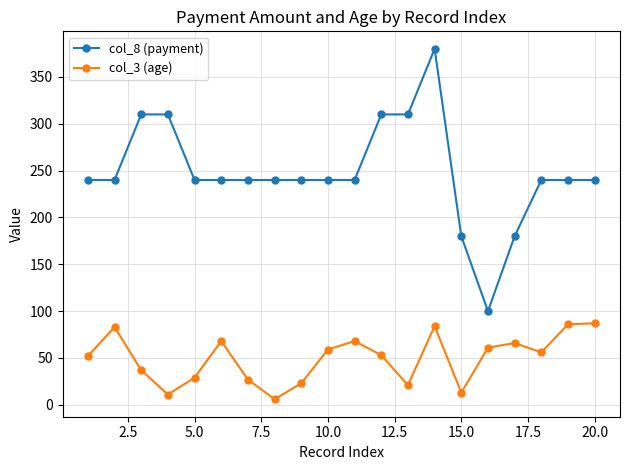

At how many categories does at least one series exceed 136?

19